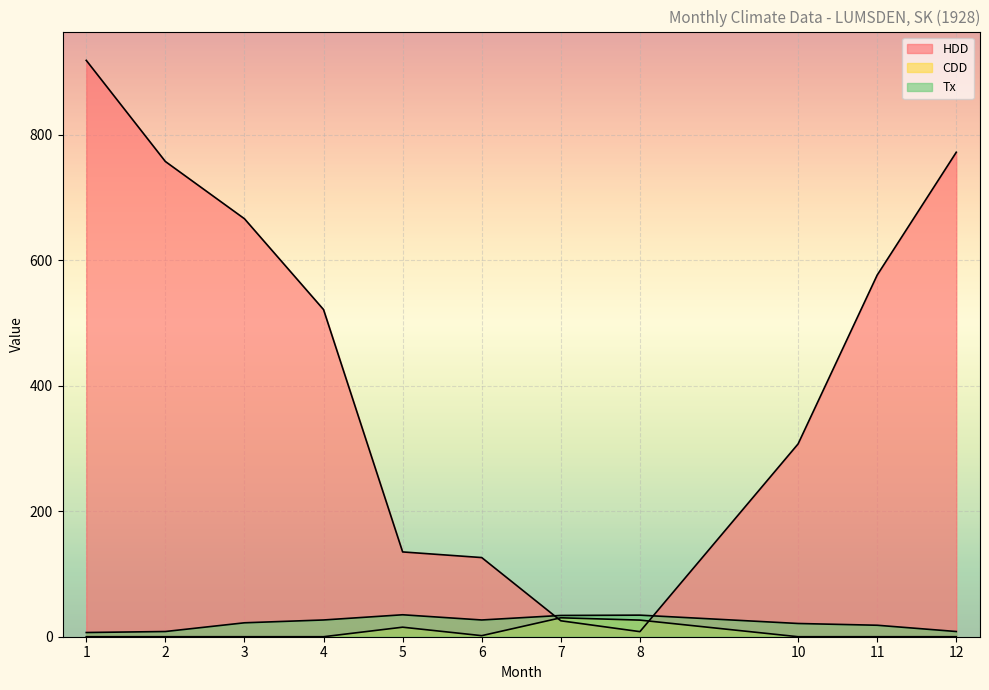

What is the total value across all series at 6?

154.6